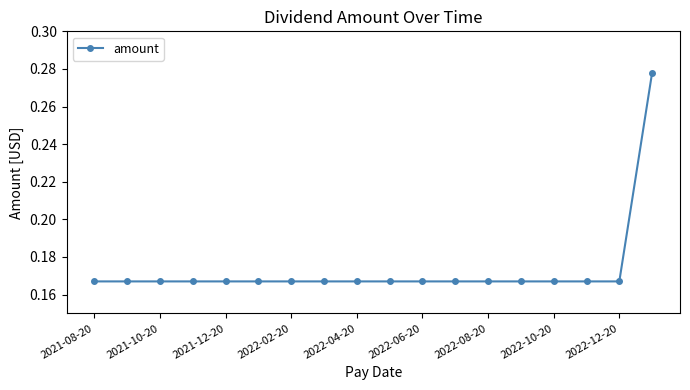

How many values are between 0 and 1?

18